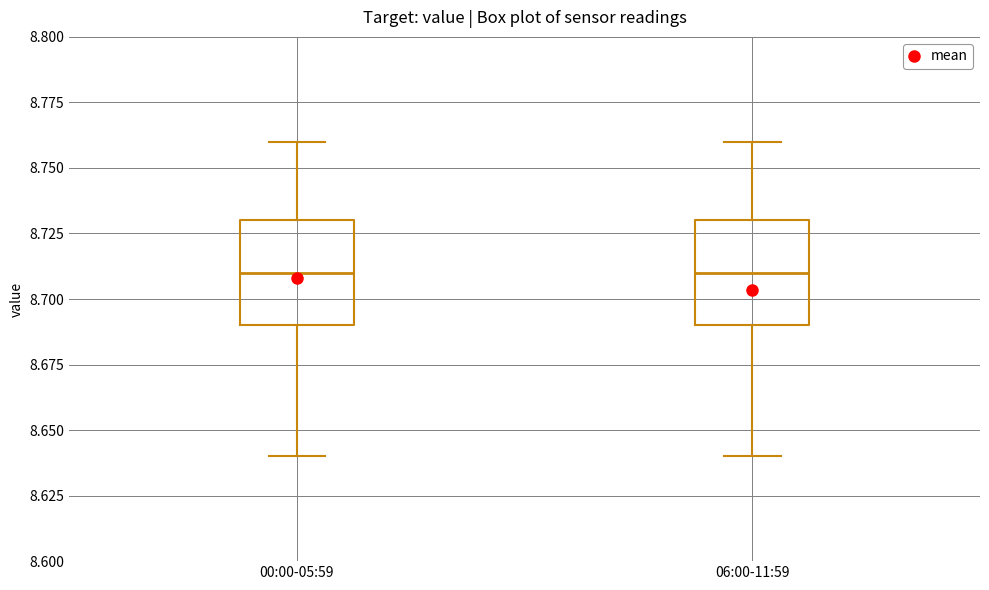

Reading left to right, transcribe this box plot: for each box, give where its median line is, the range the box spans, and where its two whiskers end, as read against the y-axis. The values are not printed on the chart, so give them approximately, as read against the axis.

00:00-05:59: median 8.71, box 8.69 to 8.73, whiskers 8.64 to 8.76
06:00-11:59: median 8.71, box 8.69 to 8.73, whiskers 8.64 to 8.76